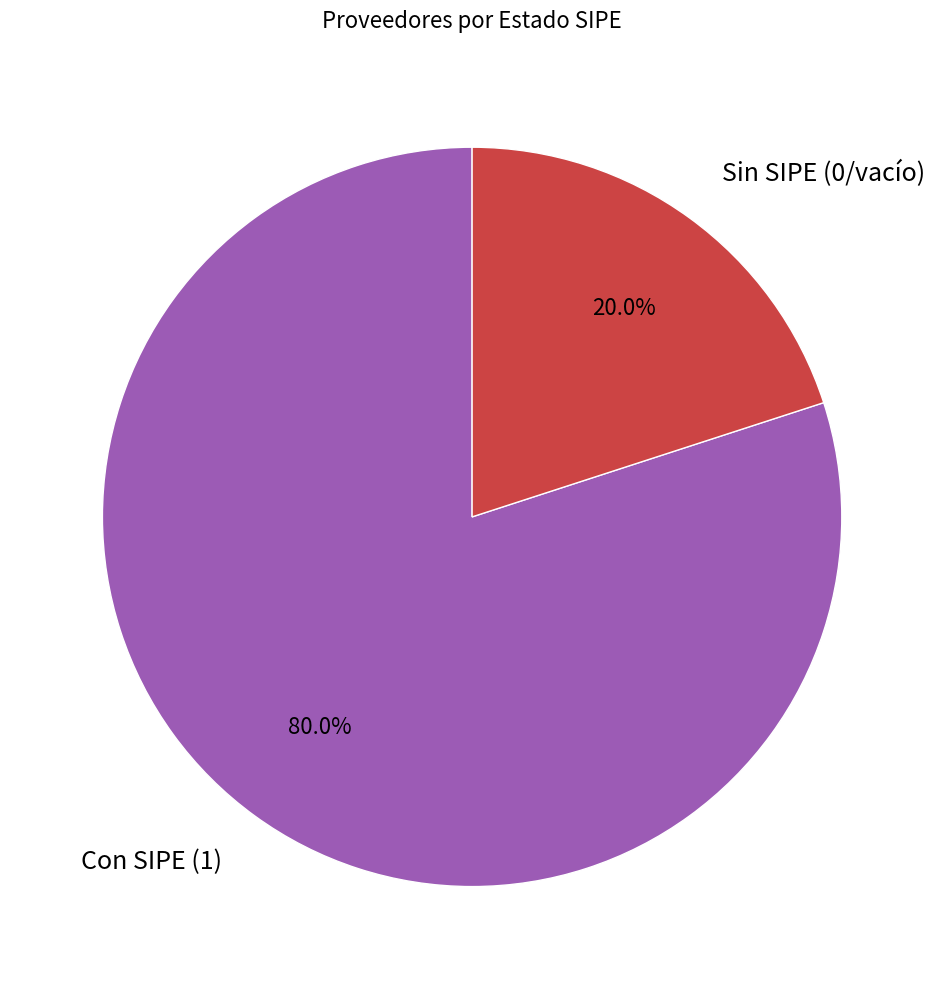

How many slices are in this pie chart?

2